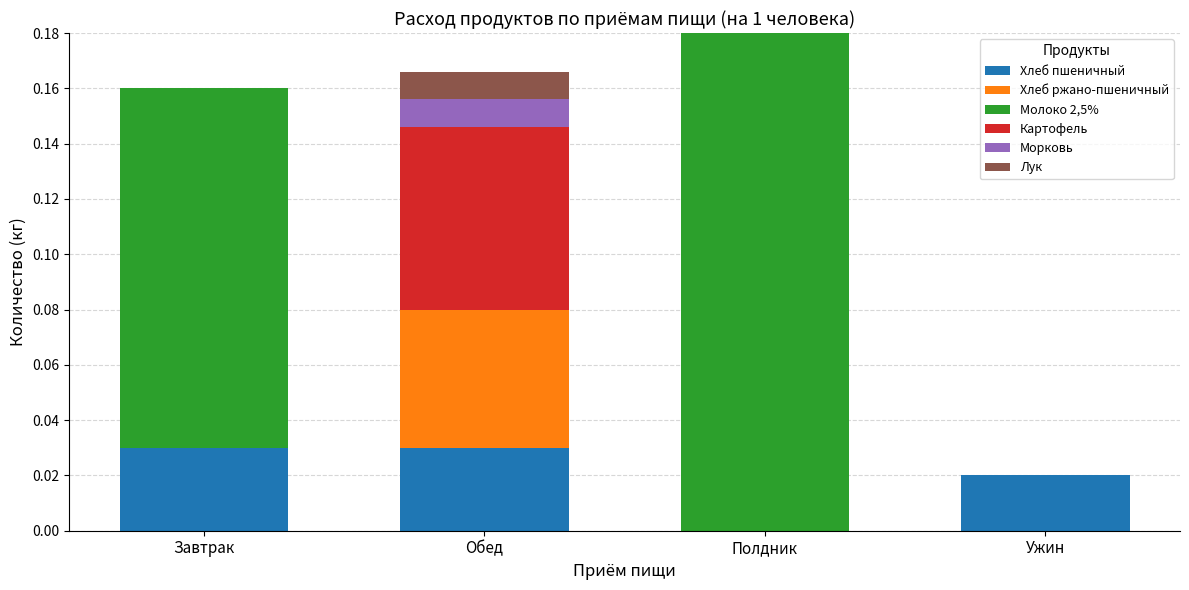

Between Ужин and Обед, which is larger?

Обед